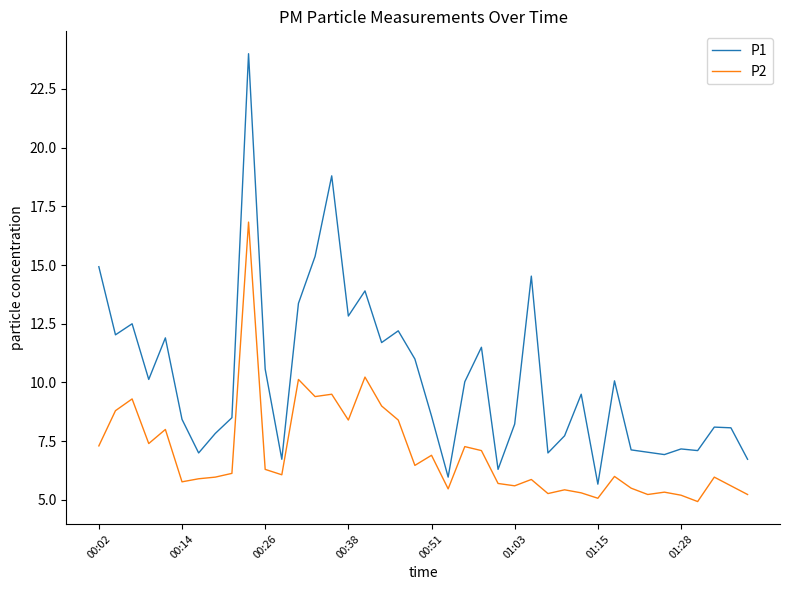

Which series has the largest range (max minus min)?

P1